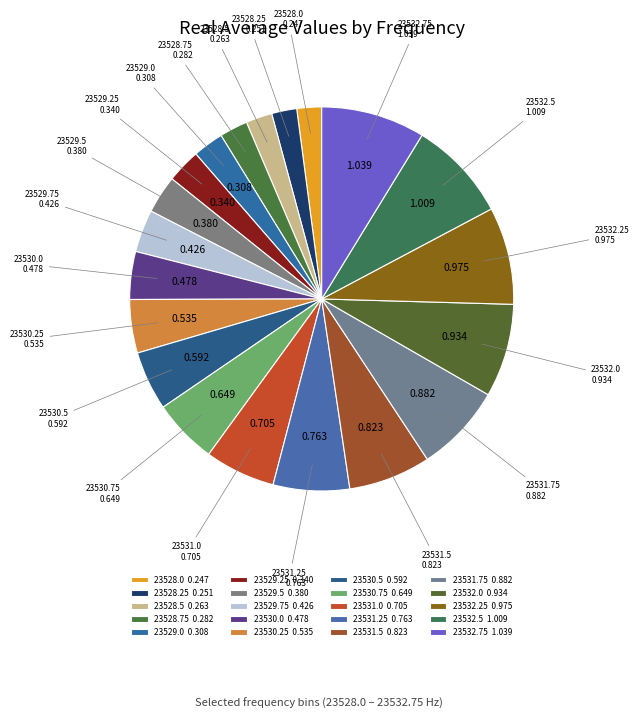

Is the sum of 23530.25 and 23531.0 greater than half?

No